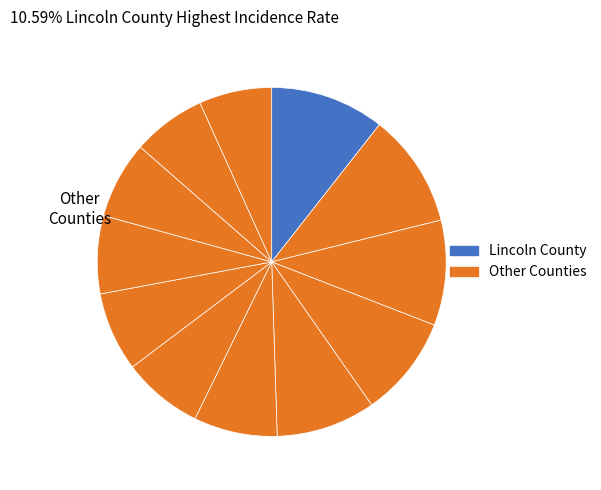

Is there a majority slice in this chart?

No